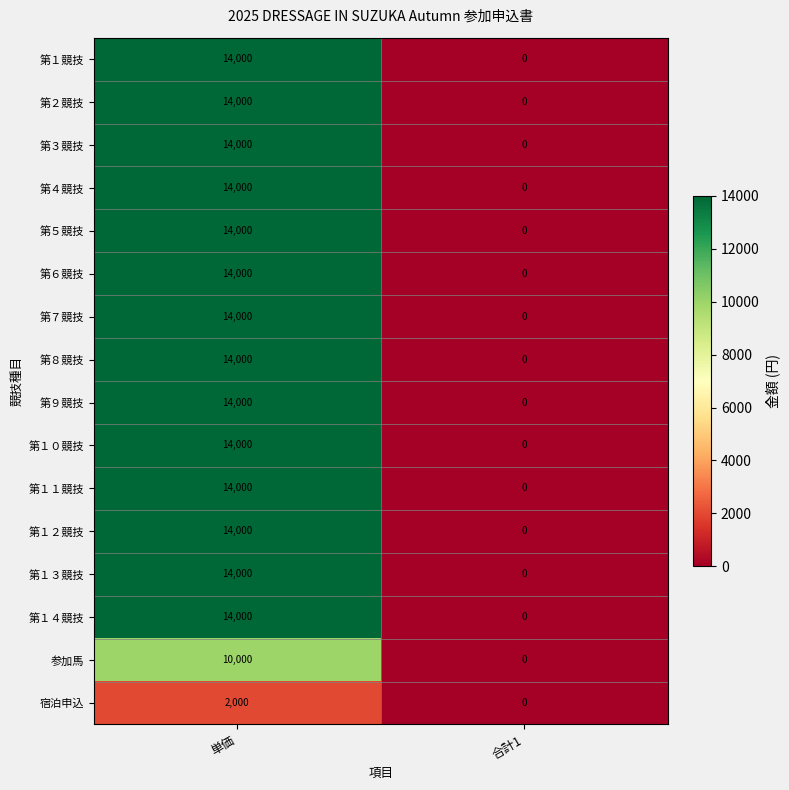

At which category is the sum across all series the highest?

単価